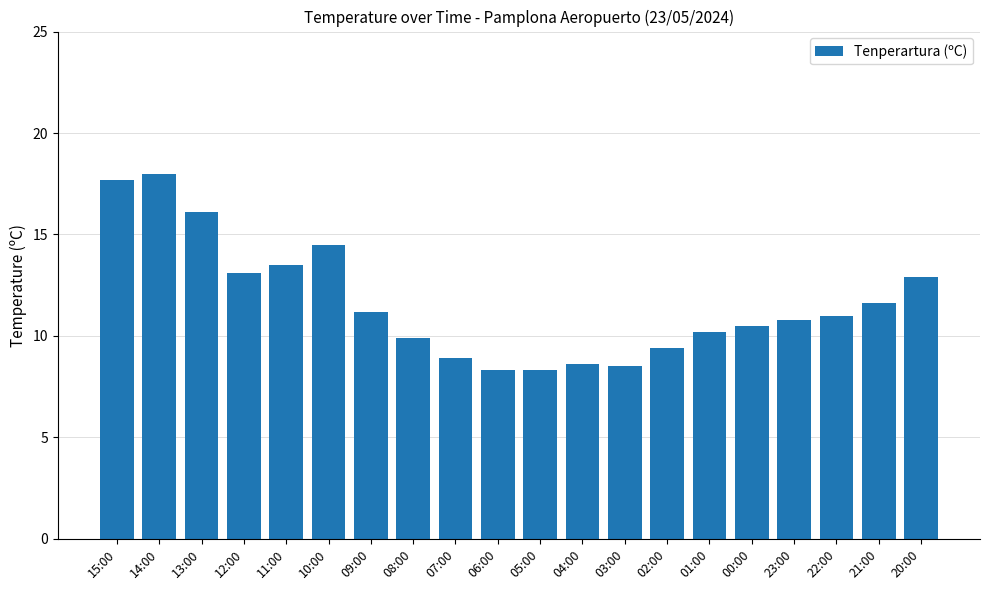

What is the label of the 18th bar from the right?

13:00